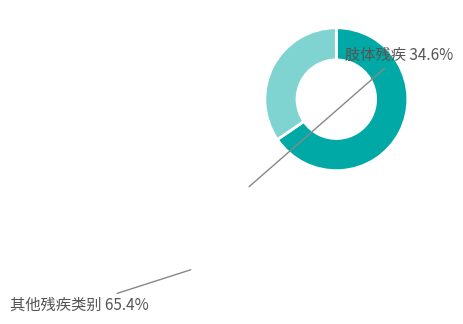

Is there a majority slice in this chart?

Yes